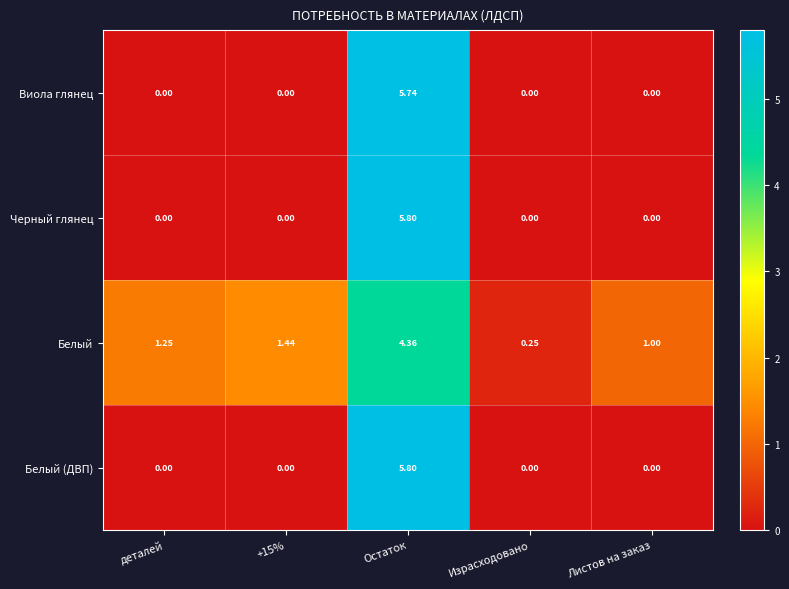

Which series has the largest total across all categories?

Белый